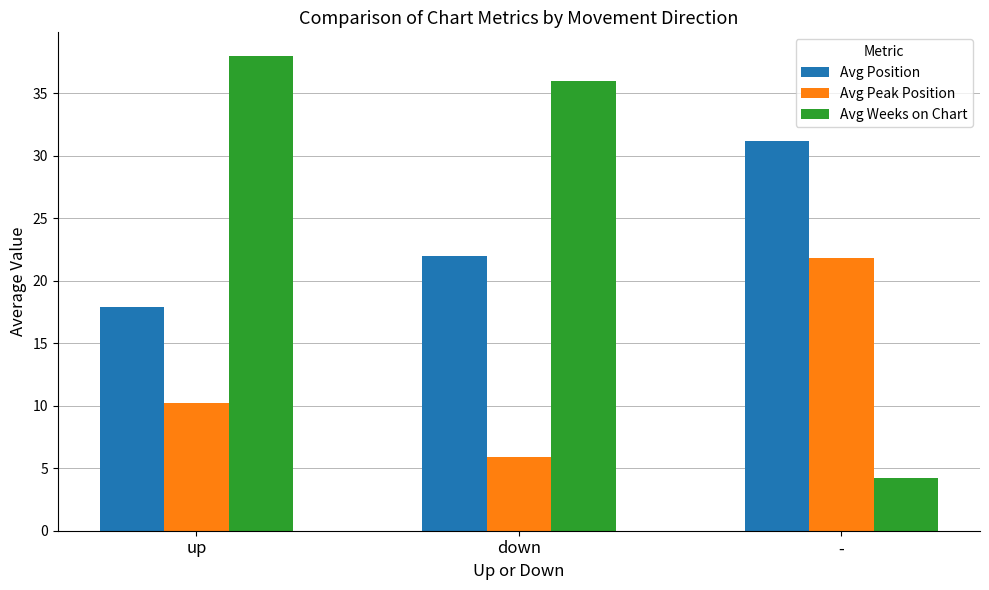

What is the total value across all series at -?

57.2